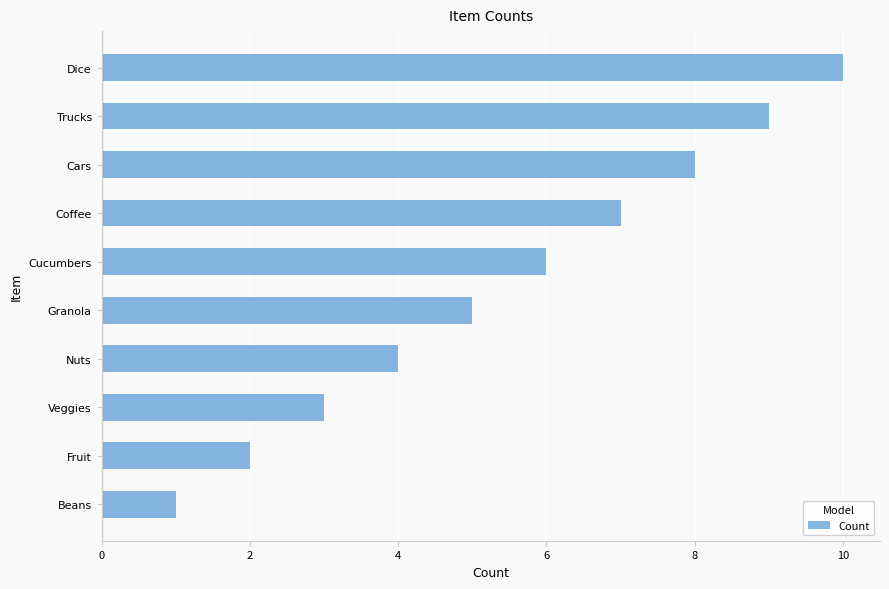

What is the smallest value displayed?

1